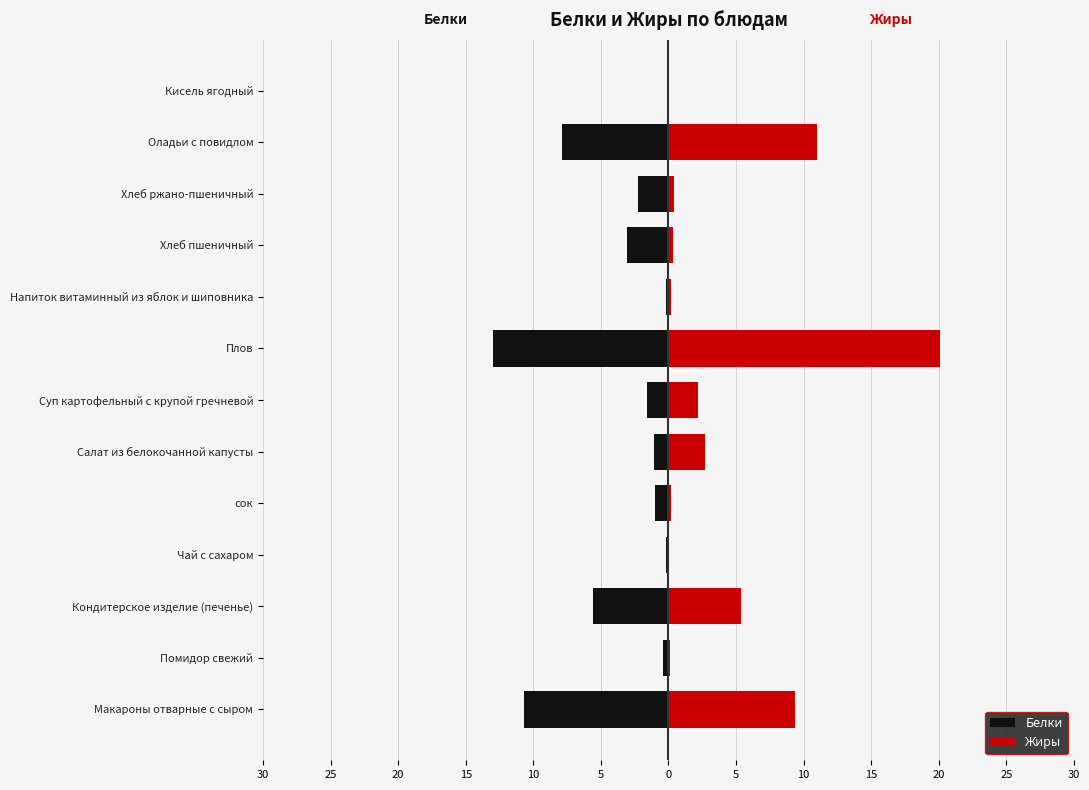

Reading left to right, extract all data points from this chart.

Белки: -10.7	-0.4	-5.6	-0.2	-1.0	-1.1	-1.6	-13.0	-0.2	-3.0	-2.2	-7.9	-0.1
Жиры: 9.4	0.1	5.3	0.0	0.2	2.7	2.2	20.1	0.2	0.3	0.4	11.0	0.1